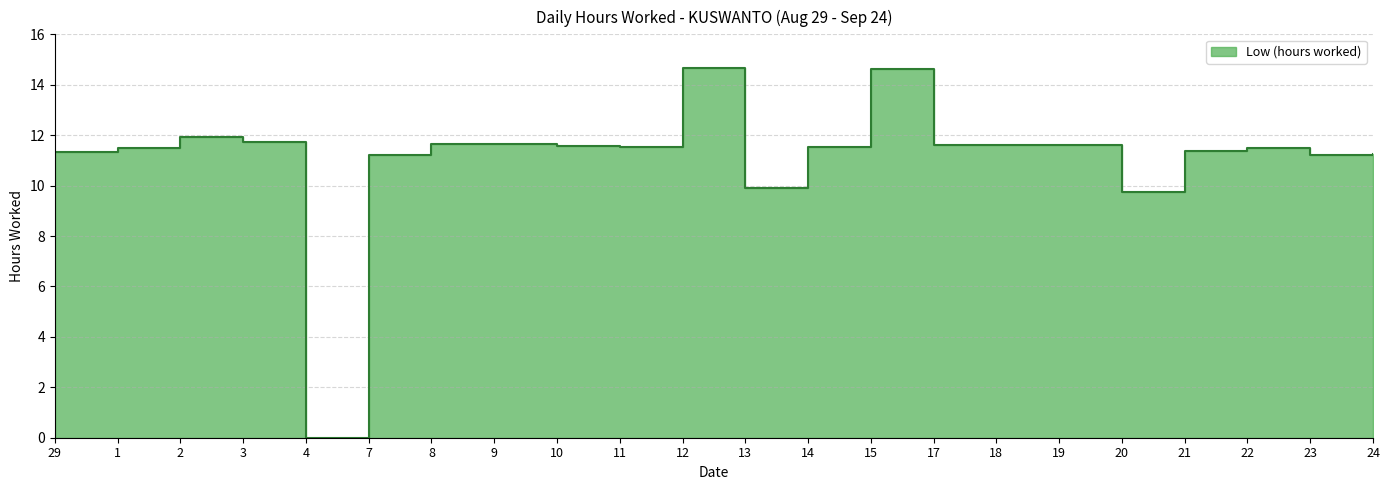

Which has a higher value, 29 or 23?

29